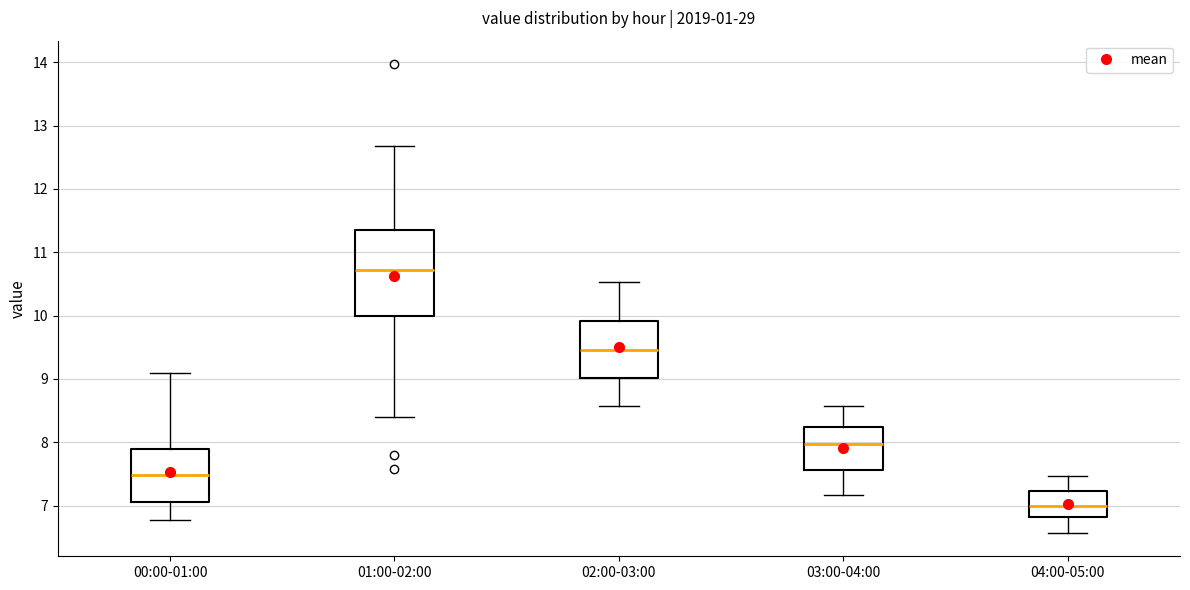

Reading left to right, transcribe this box plot: for each box, give where its median line is, the range the box spans, and where its two whiskers end, as read against the y-axis. The values are not printed on the chart, so give them approximately, as read against the axis.

00:00-01:00: median 7.5, box 7.1 to 7.9, whiskers 6.8 to 9.1
01:00-02:00: median 10.7, box 10.0 to 11.4, whiskers 8.4 to 12.7
02:00-03:00: median 9.5, box 9.0 to 9.9, whiskers 8.6 to 10.5
03:00-04:00: median 8.0, box 7.6 to 8.2, whiskers 7.2 to 8.6
04:00-05:00: median 7.0, box 6.8 to 7.2, whiskers 6.6 to 7.5